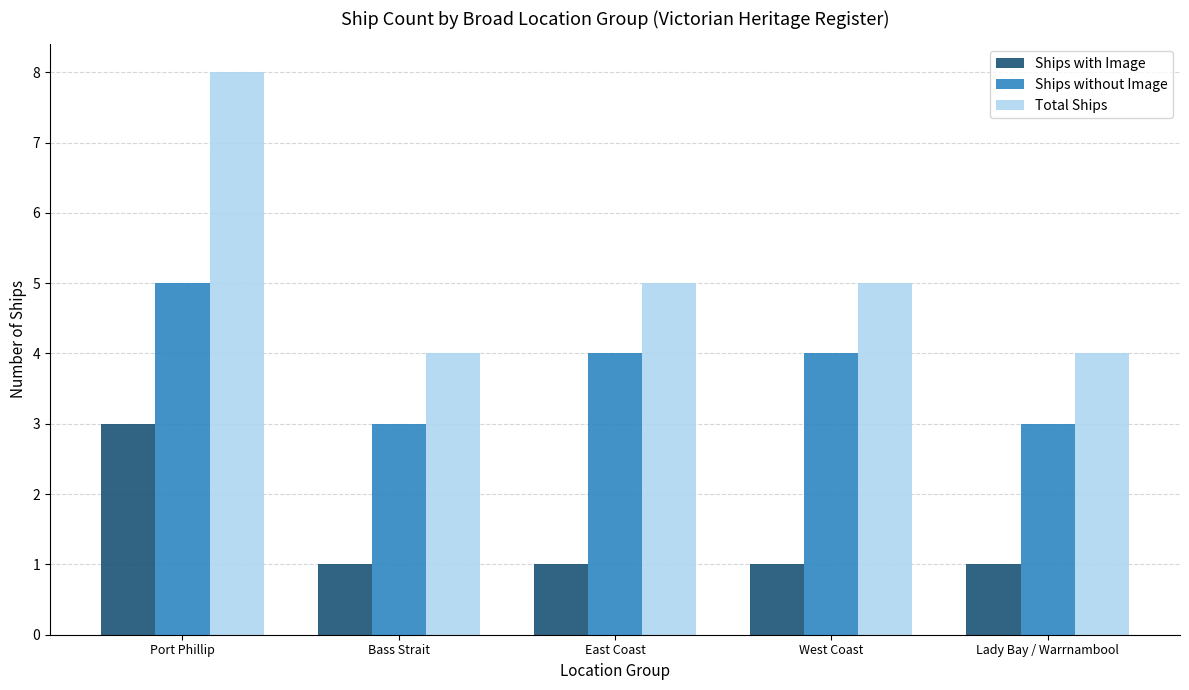

What is the maximum value shown in the chart?

8